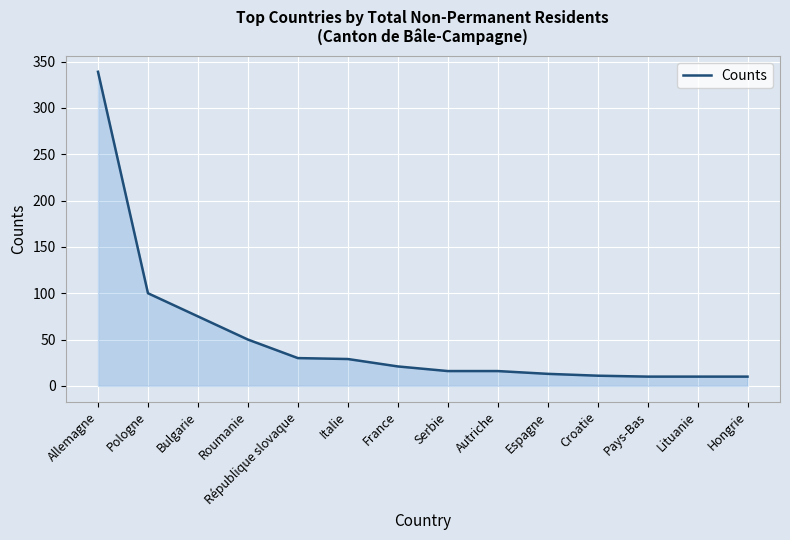

Between Allemagne and France, which is larger?

Allemagne